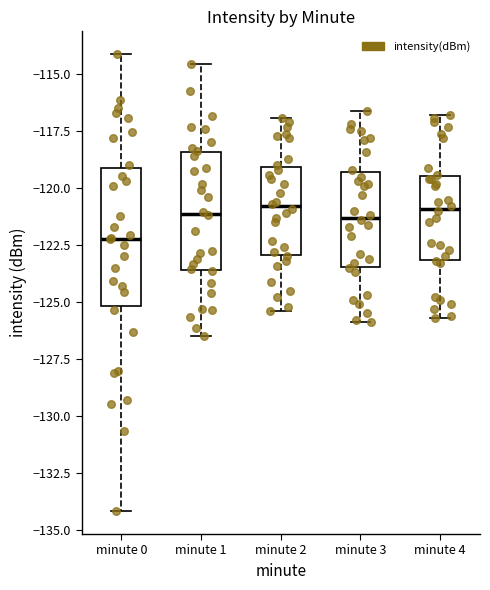

Reading left to right, read every box against the y-axis: the position of its median line, the range the box covers, and the ends of its whiskers. The values are not printed on the chart, so give them approximately, as read against the axis.

minute 0: median -122.0, box -125.0 to -119.0, whiskers -134.0 to -114.0
minute 1: median -121.0, box -123.5 to -118.5, whiskers -126.5 to -114.5
minute 2: median -121.0, box -123.0 to -119.0, whiskers -125.5 to -117.0
minute 3: median -121.5, box -123.5 to -119.5, whiskers -126.0 to -116.5
minute 4: median -121.0, box -123.0 to -119.5, whiskers -125.5 to -117.0